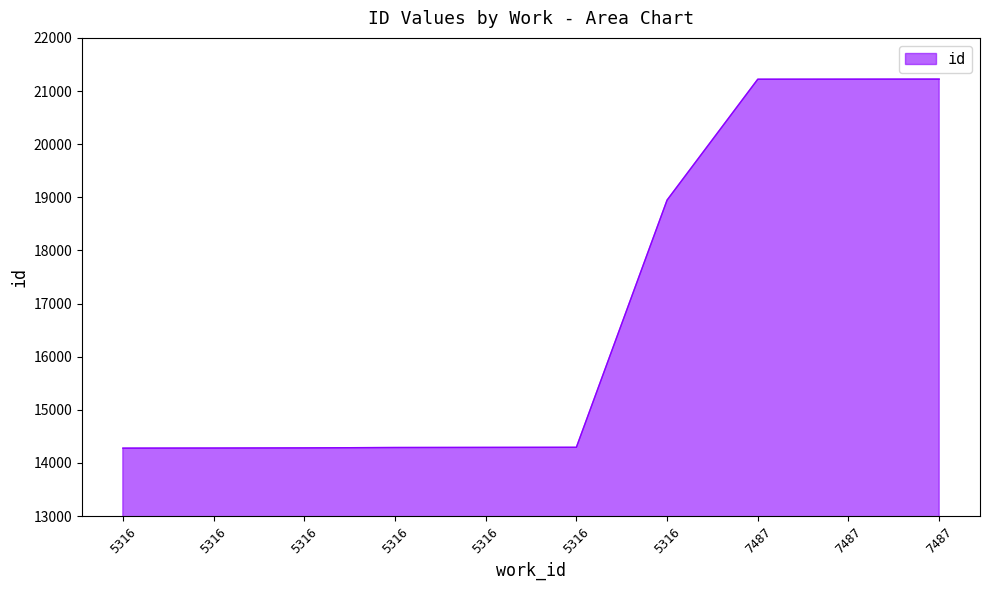

Does the chart have visible grid lines?

No